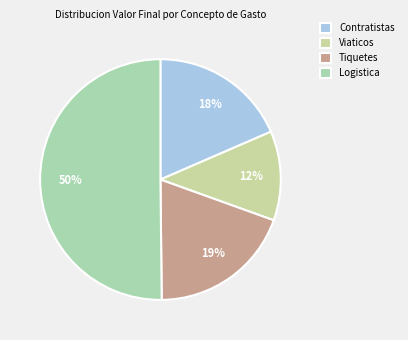

How many segments does this pie chart have?

4